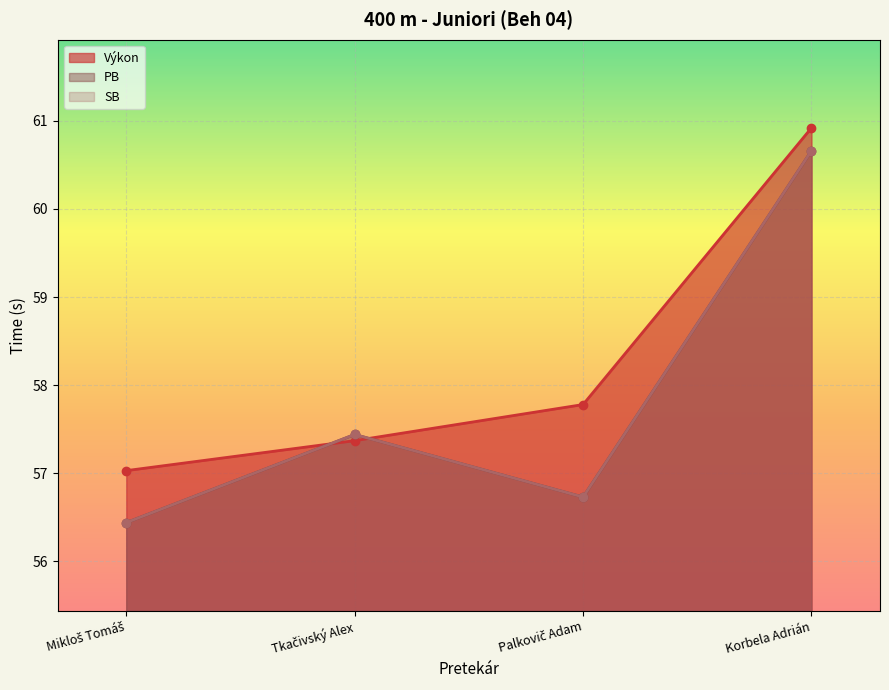

Reading left to right, what are all the values shown in this chart?

Výkon: Mikloš Tomáš=57.0	Tkačivský Alex=57.4	Palkovič Adam=57.8	Korbela Adrián=60.9
PB: Mikloš Tomáš=56.4	Tkačivský Alex=57.4	Palkovič Adam=56.7	Korbela Adrián=60.7
SB: Mikloš Tomáš=56.4	Tkačivský Alex=57.4	Palkovič Adam=56.7	Korbela Adrián=60.7